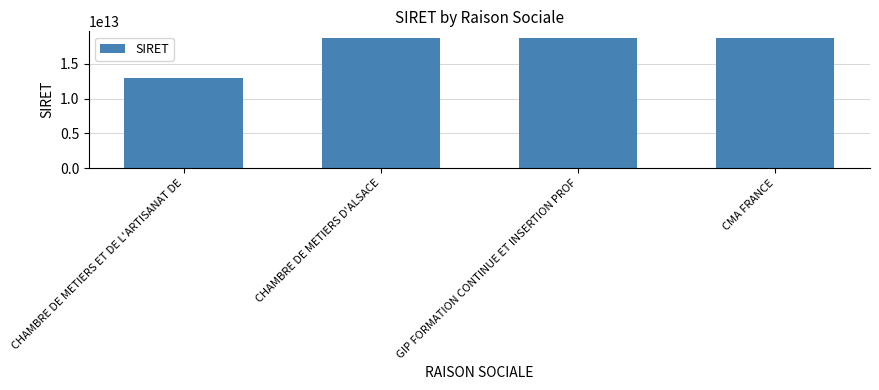

How many values are below 18671553800044?

2